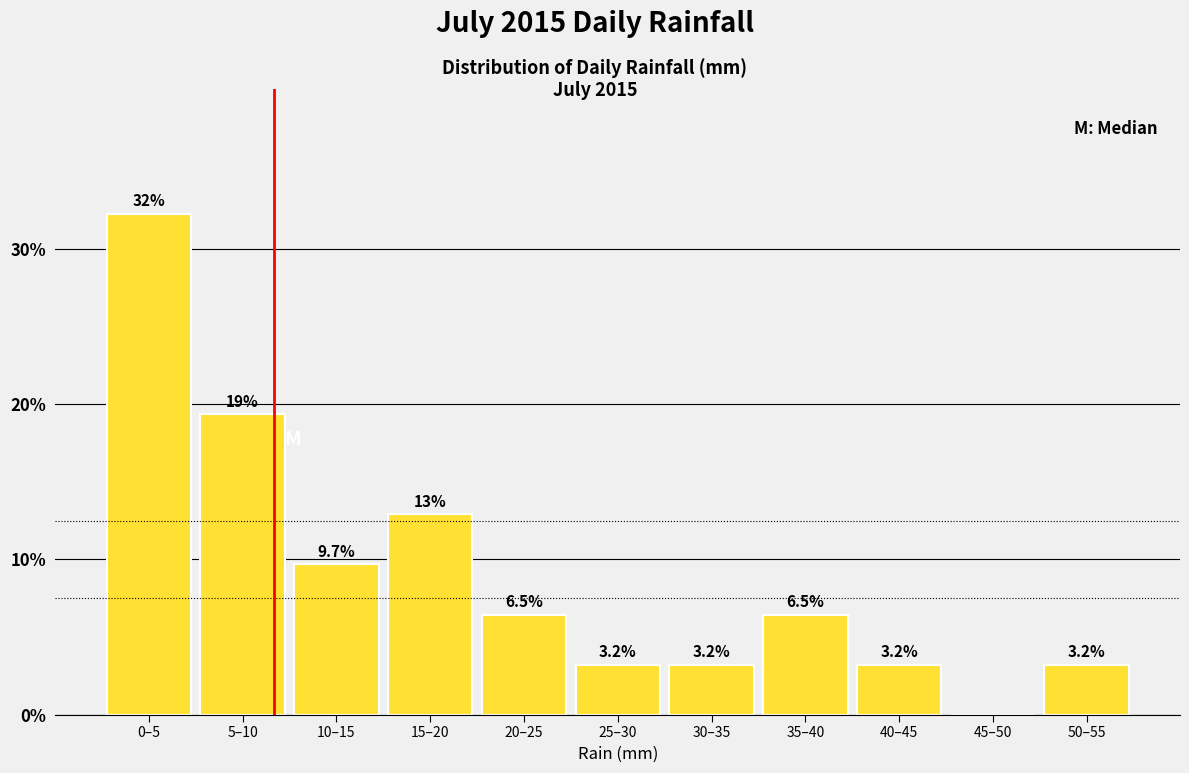

Reading left to right, what are all the values shown in this chart?

0–5=32.3	5–10=19.4	10–15=9.7	15–20=12.9	20–25=6.5	25–30=3.2	30–35=3.2	35–40=6.5	40–45=3.2	45–50=0.0	50–55=3.2